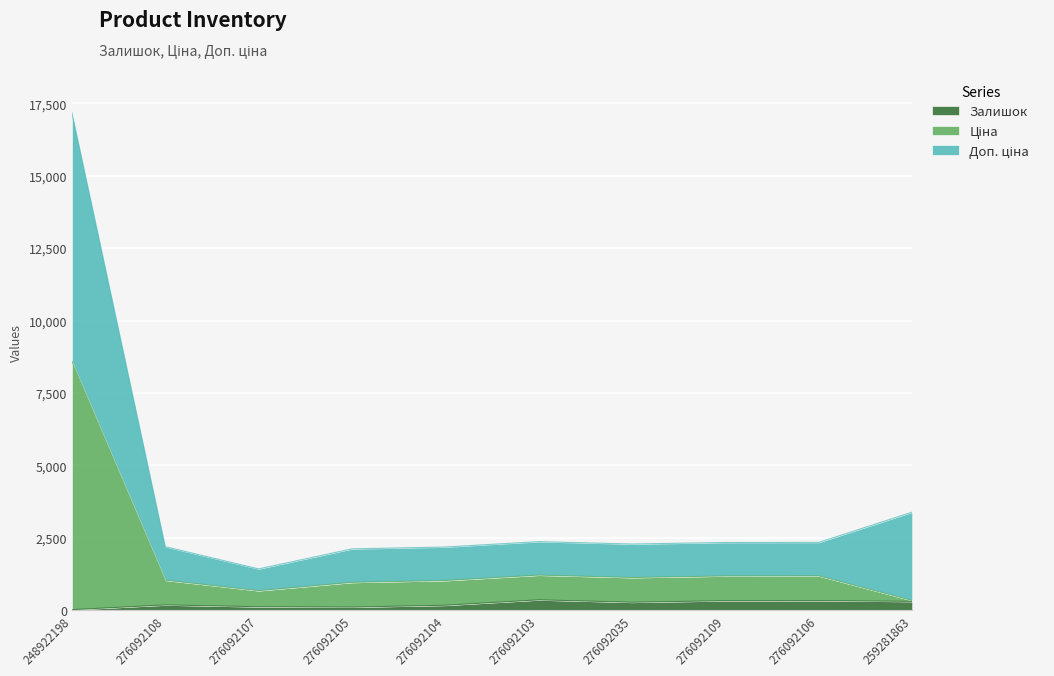

Read the Залишок value at 276092106.

326.0